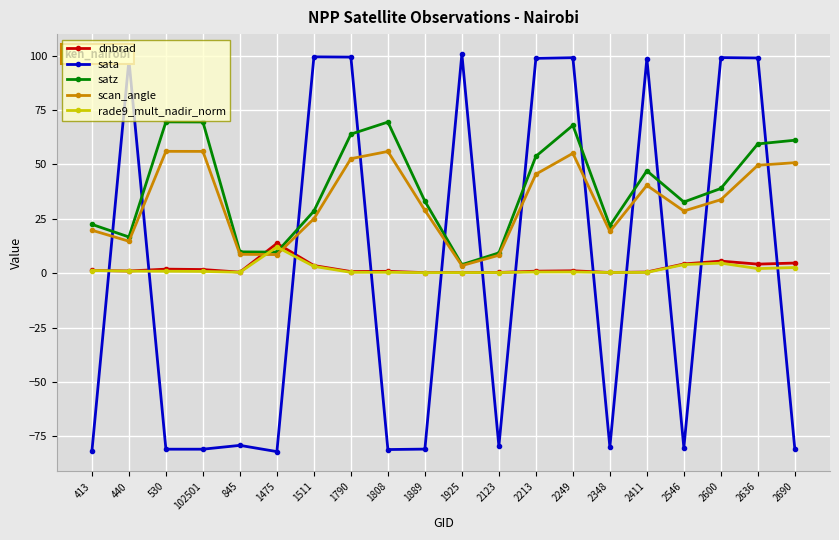

Between 1889 and 2546, which series saw the biggest shift?

dnbrad